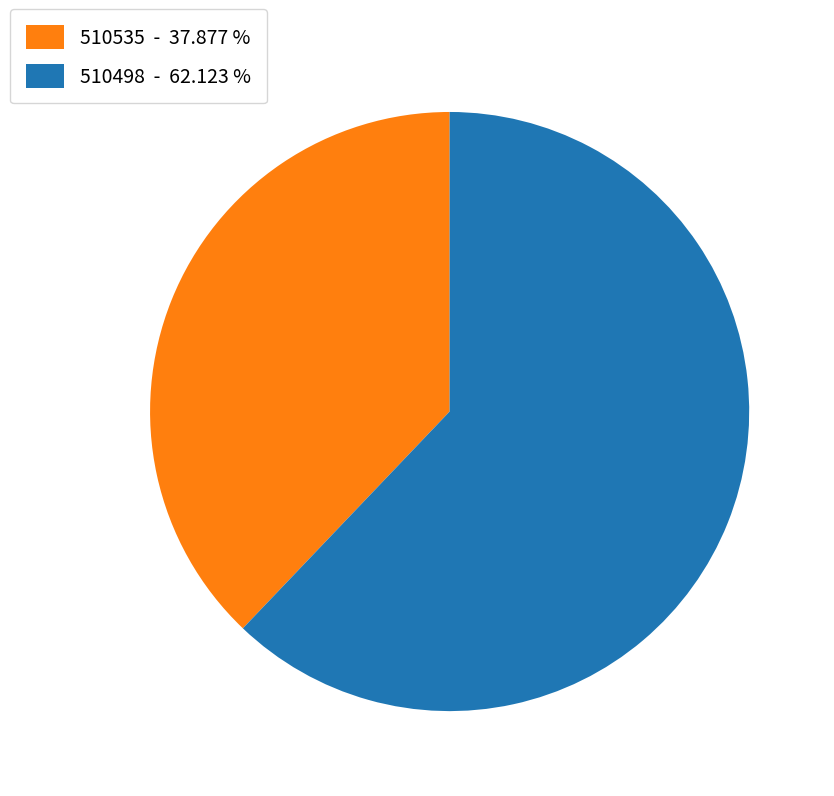

Which category has the biggest portion of the pie?

510498